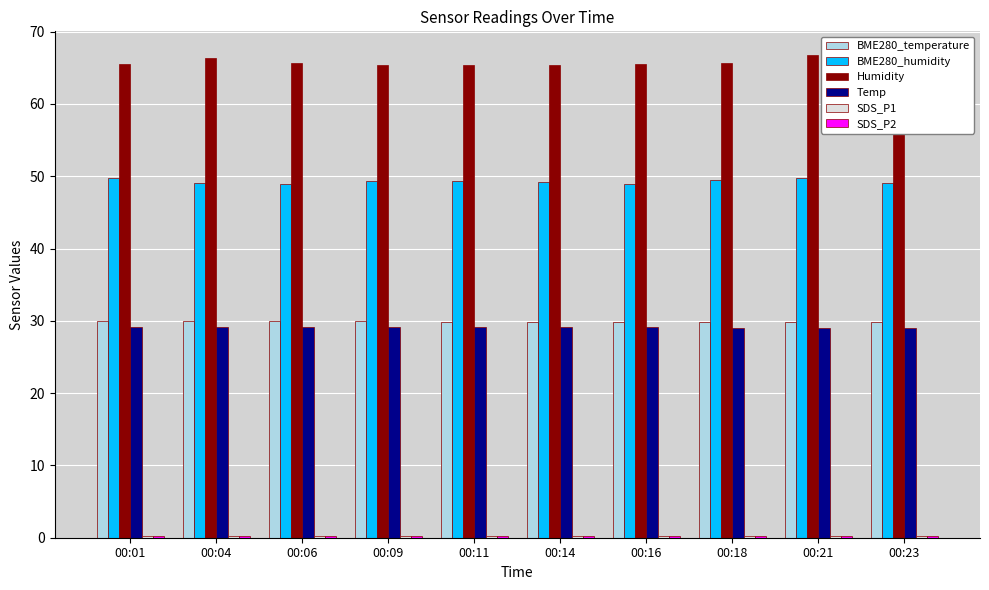

What is the maximum value for BME280_humidity?

49.7